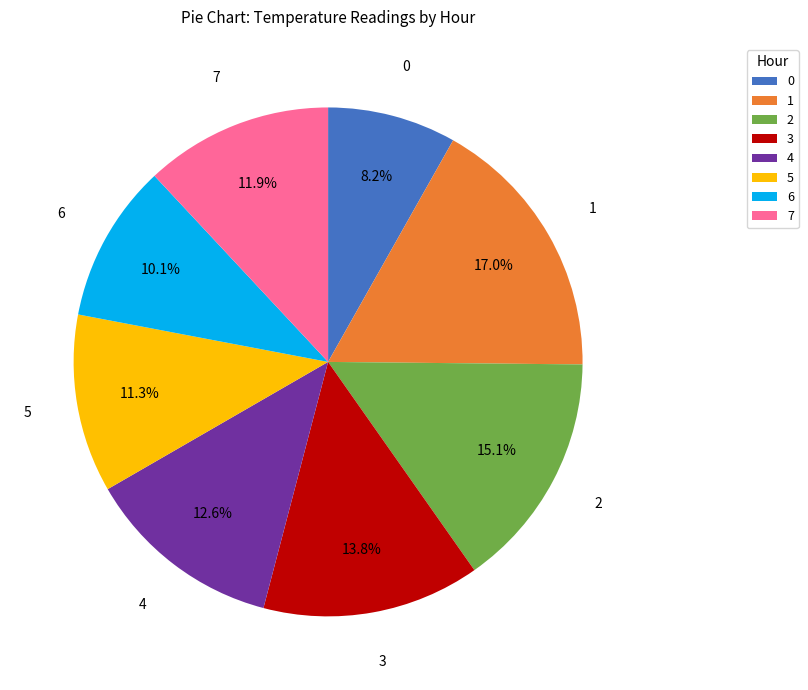

Is 2 the majority of the pie?

No